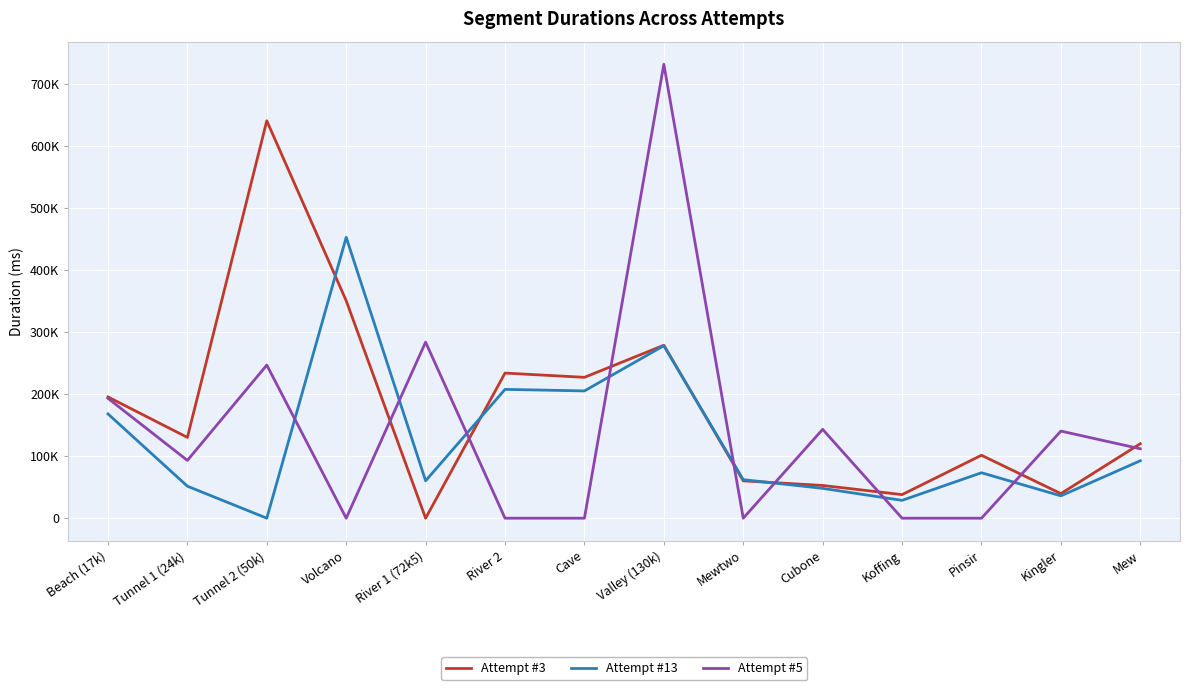

Which series changed the most between Tunnel 1 (24k) and Mew?

Attempt #13